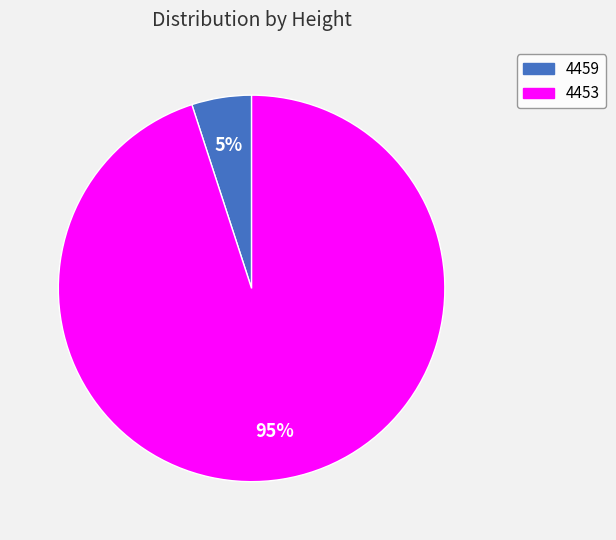

Count the number of slices in the pie.

2